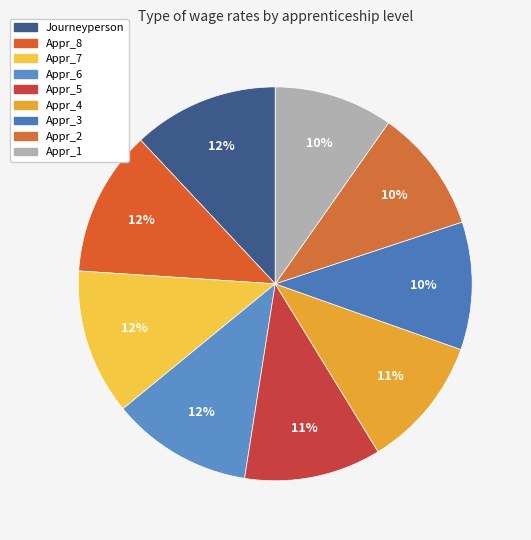

How many slices are in this pie chart?

9